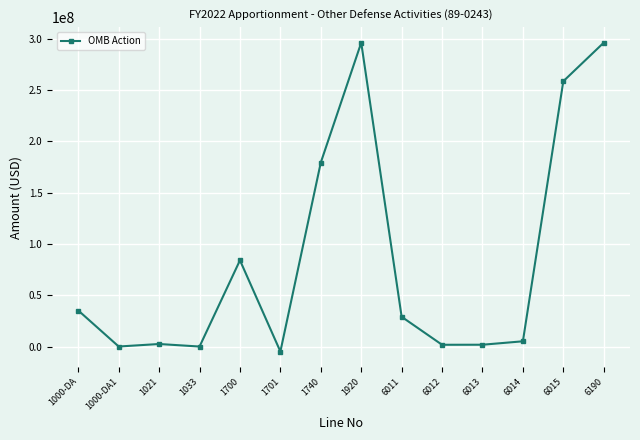

What is the sum of the values at 1700 and 1000-DA?

119084417